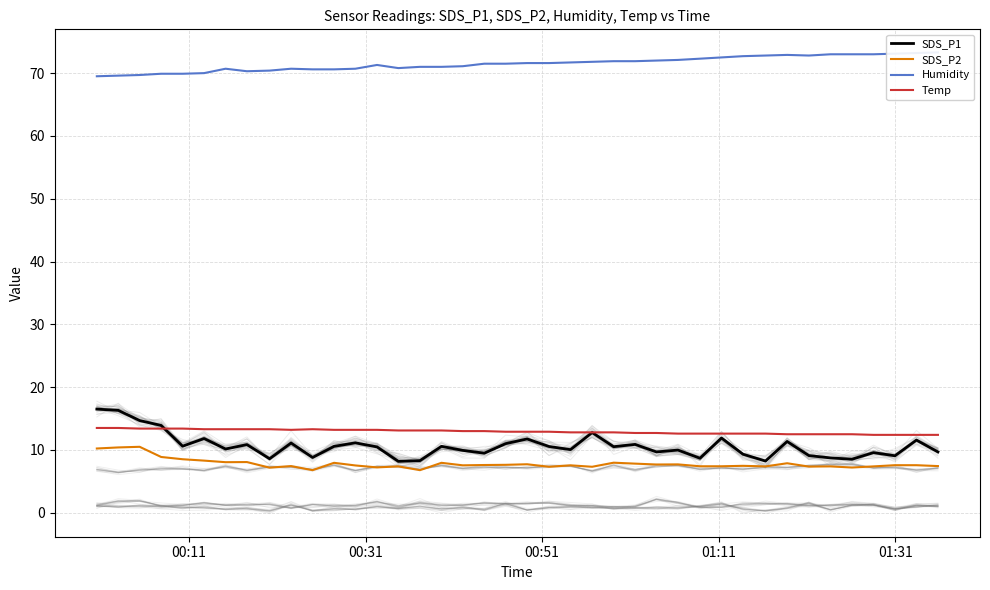

True or false: Temp and SDS_P2 intersect in this chart.

False